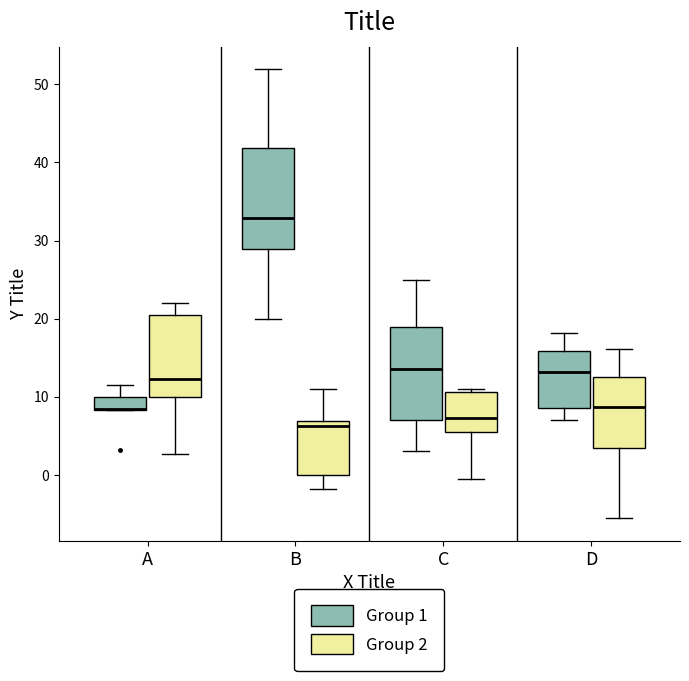

Reading left to right, transcribe this box plot: for each box, give where its median line is, the range the box spans, and where its two whiskers end, as read against the y-axis. The values are not printed on the chart, so give them approximately, as read against the axis.

A (Group 1): median 8 (drawn on the box's lower edge), box 8 to 10, whiskers 8 to 12
A (Group 2): median 12, box 10 to 20, whiskers 3 to 22
B (Group 1): median 33, box 29 to 42, whiskers 20 to 52
B (Group 2): median 6, box 0 to 7, whiskers -2 to 11
C (Group 1): median 14, box 7 to 19, whiskers 3 to 25
C (Group 2): median 7, box 6 to 11, whiskers -1 to 11 (just above the box's upper edge)
D (Group 1): median 13, box 9 to 16, whiskers 7 to 18
D (Group 2): median 9, box 3 to 13, whiskers -6 to 16